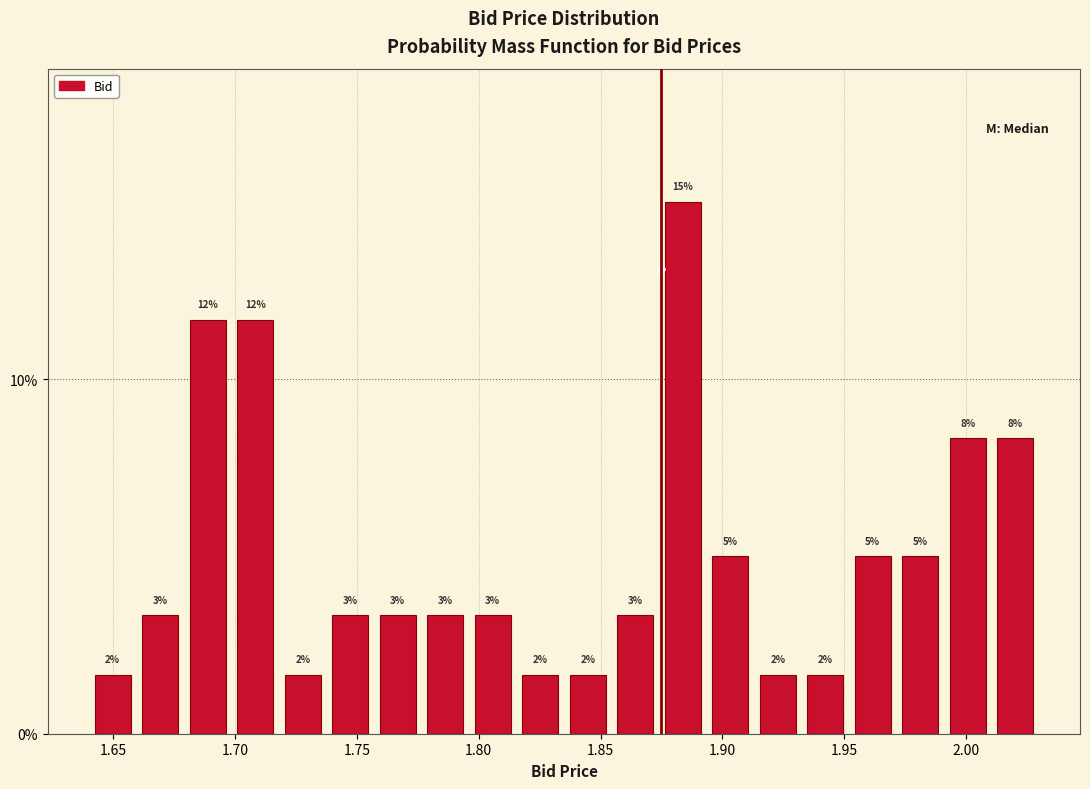

Read against the x-axis, roughly where is the centre of the tallest bar?

1.885